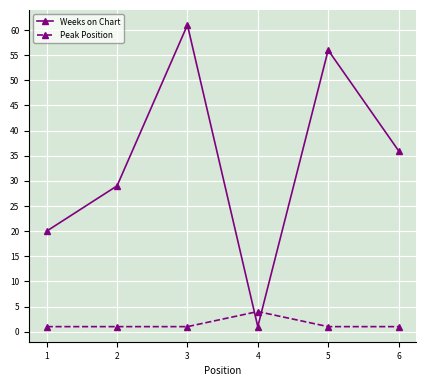

Does the chart display data point markers on the line(s)?

Yes